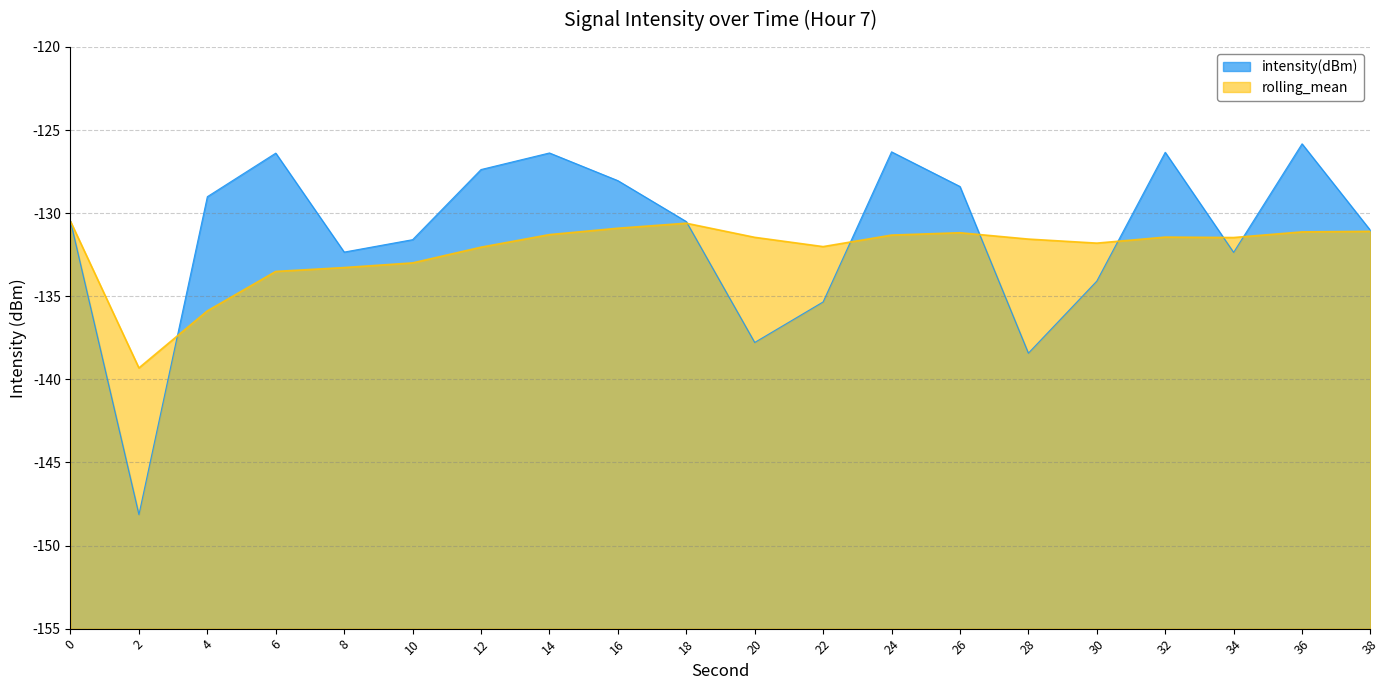

Where is the first local maximum for rolling_mean?

18